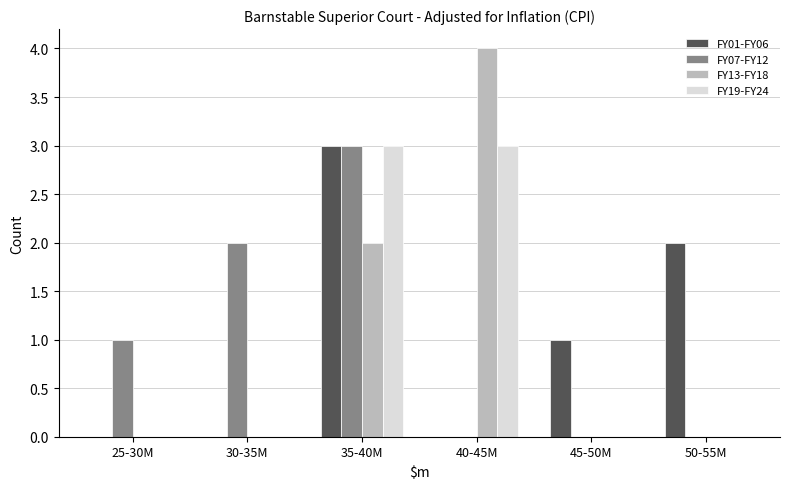

Reading left to right, what are all the values shown in this chart?

FY01-FY06: 25-30M=0	30-35M=0	35-40M=3	40-45M=0	45-50M=1	50-55M=2
FY07-FY12: 25-30M=1	30-35M=2	35-40M=3	40-45M=0	45-50M=0	50-55M=0
FY13-FY18: 25-30M=0	30-35M=0	35-40M=2	40-45M=4	45-50M=0	50-55M=0
FY19-FY24: 25-30M=0	30-35M=0	35-40M=3	40-45M=3	45-50M=0	50-55M=0